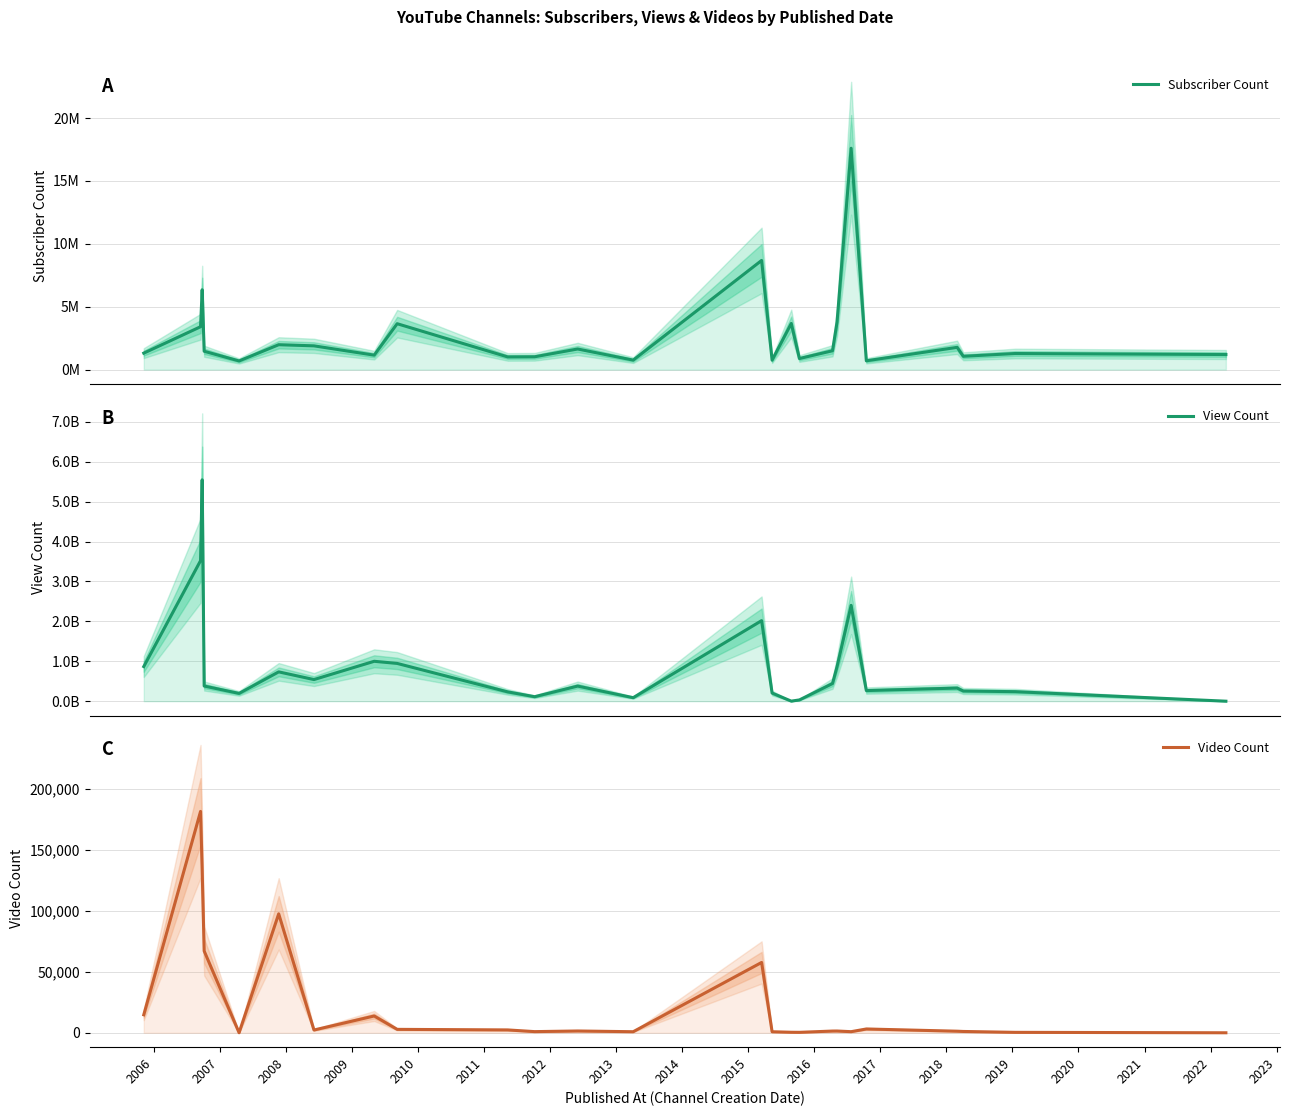

Is this an area chart (filled region under the line)?

No